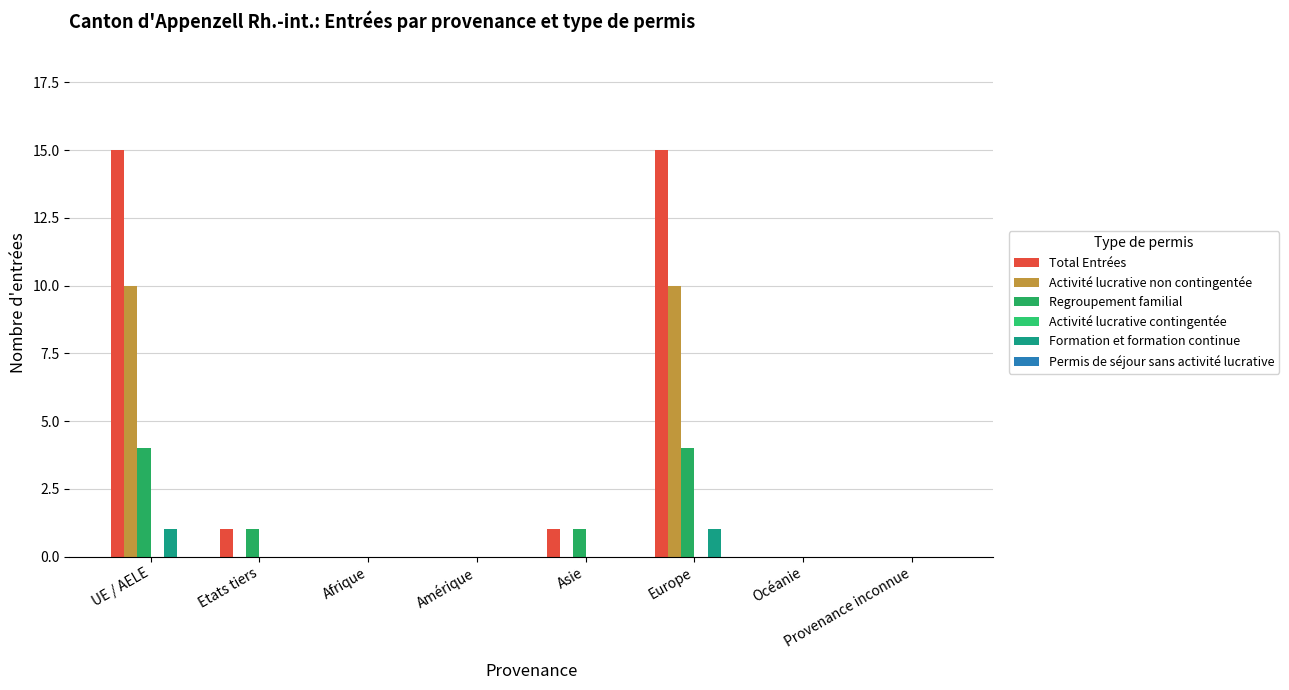

Is the value of Regroupement familial at Asie greater than the value of Total Entrées at Etats tiers?

No